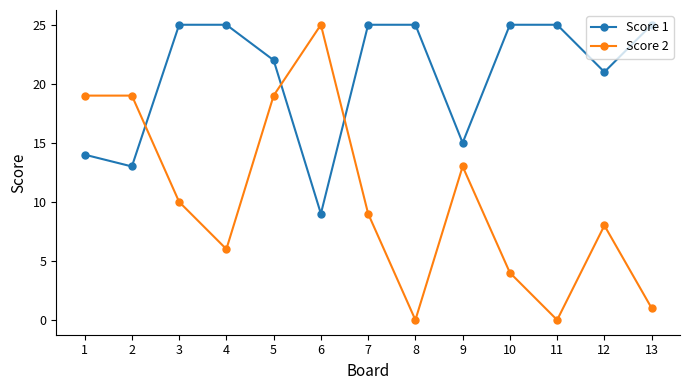

What are all the series names shown in the legend?

Score 1, Score 2